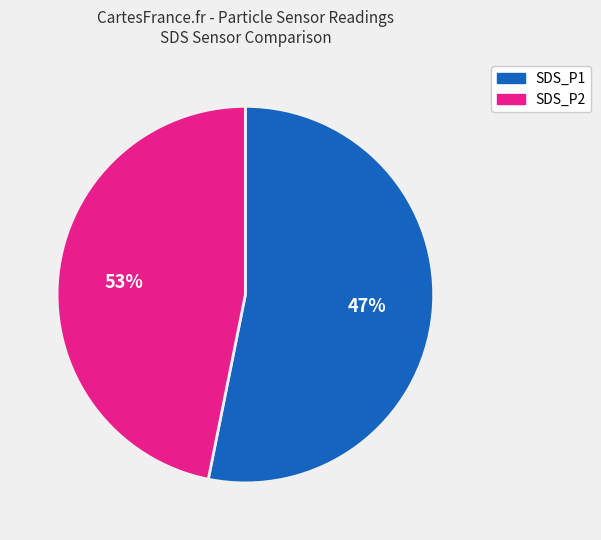

The 19 slice represents 1% of the pie. True or false?

False